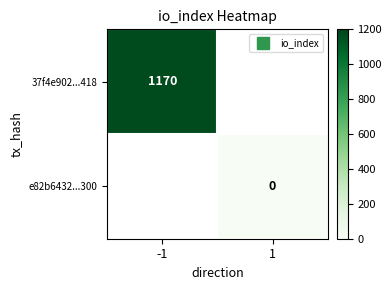

Count the number of categories in the chart.

2